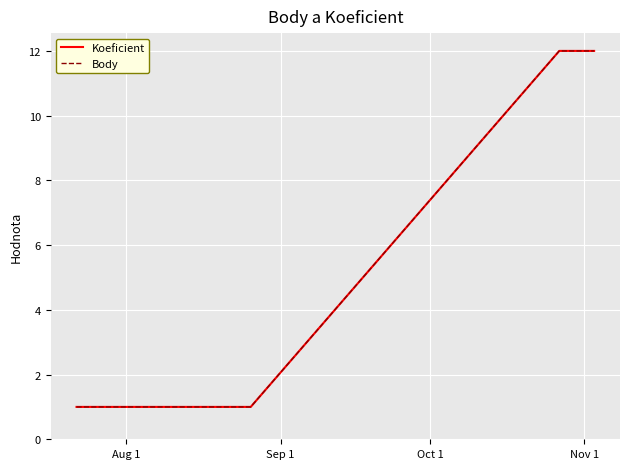

What is the value of the Body point at the 2nd from the left?

1